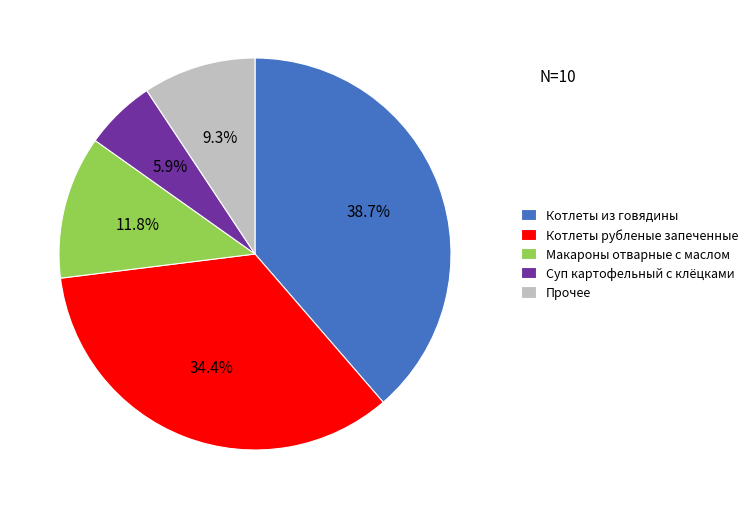

Between Прочее and Котлеты из говядины, which is larger?

Котлеты из говядины